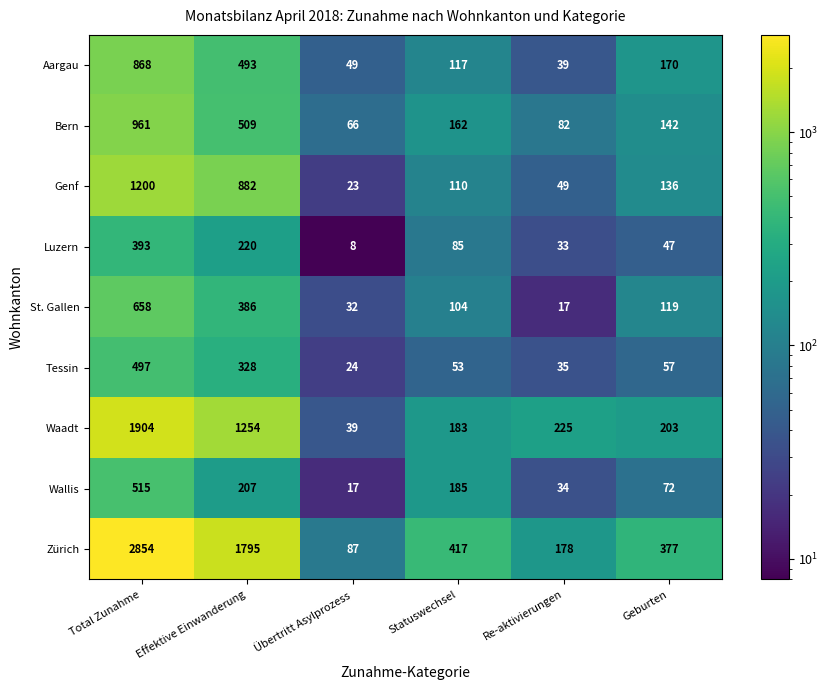

List the series in order of their peak value, highest first.

Zürich, Waadt, Genf, Bern, Aargau, St. Gallen, Wallis, Tessin, Luzern